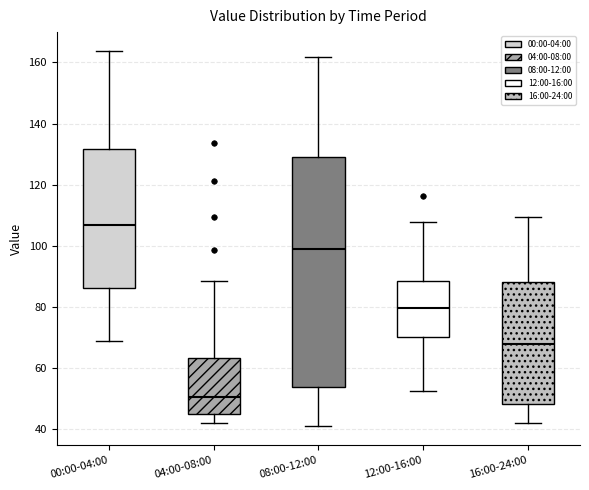

Comparing the boxes themselves (not the whiskers), which one is the tallest?

08:00-12:00